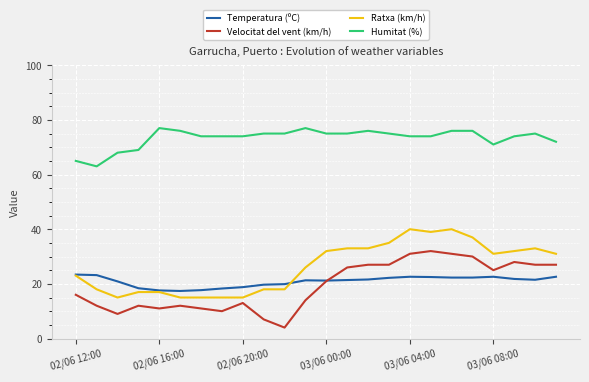

What is the highest value of the Temperatura (ºC) series?

23.4